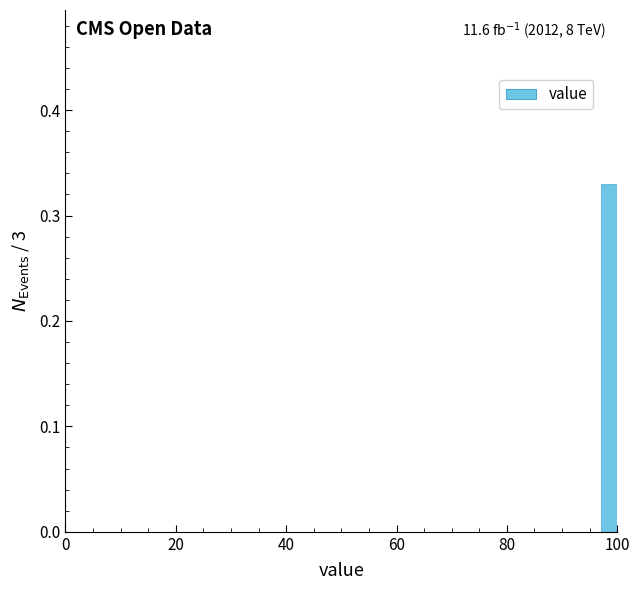

Read against the x-axis, roughly where is the centre of the tallest bar?

98